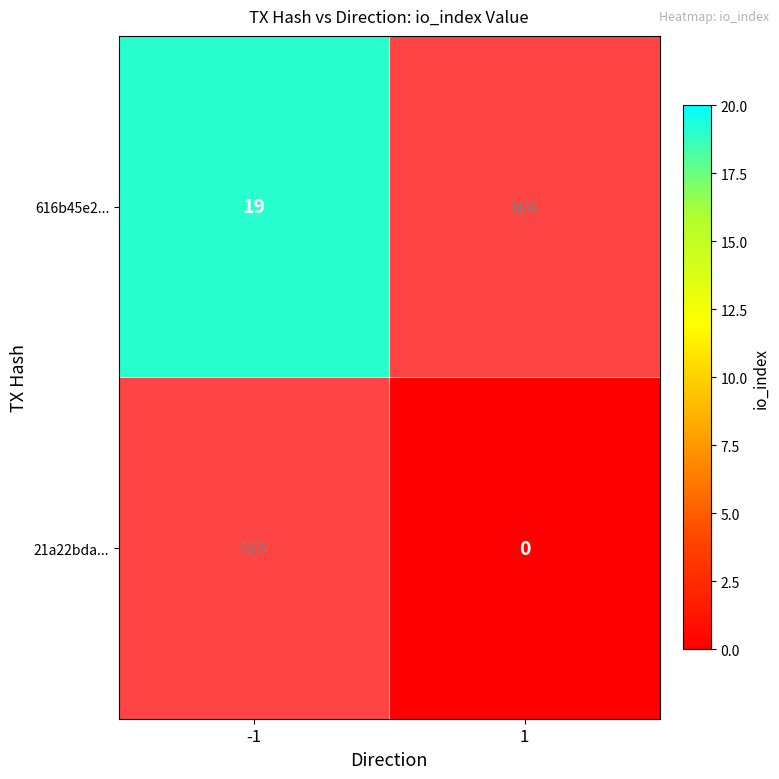

Which has a higher value, 1 or -1?

-1